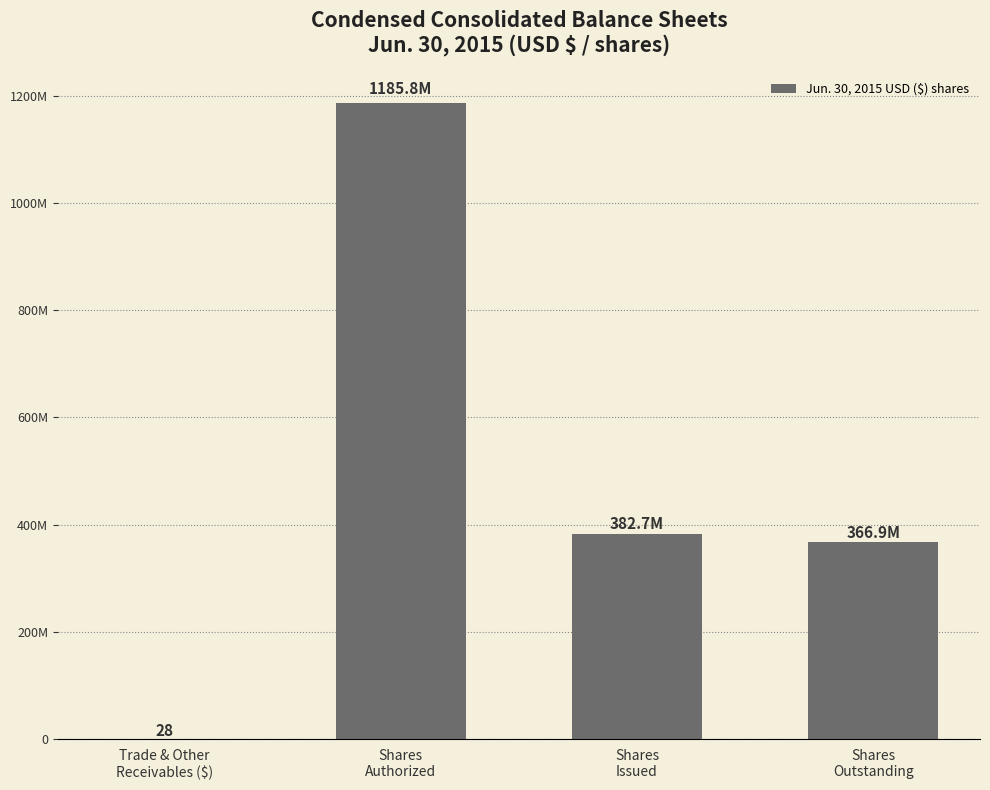

Is it true that the value at Shares
Outstanding is 482251542?

False